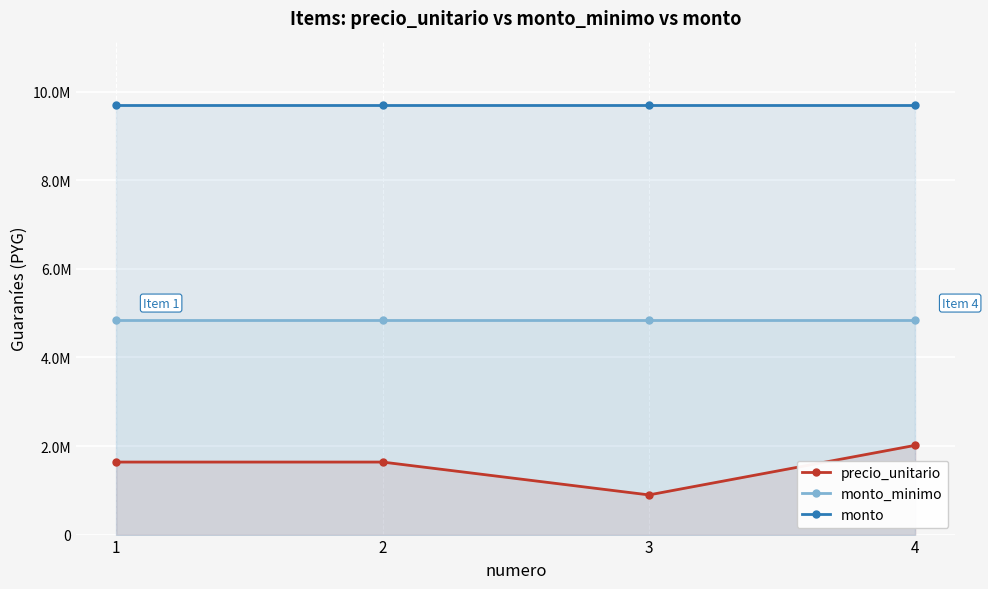

At which category is the sum across all series the highest?

4